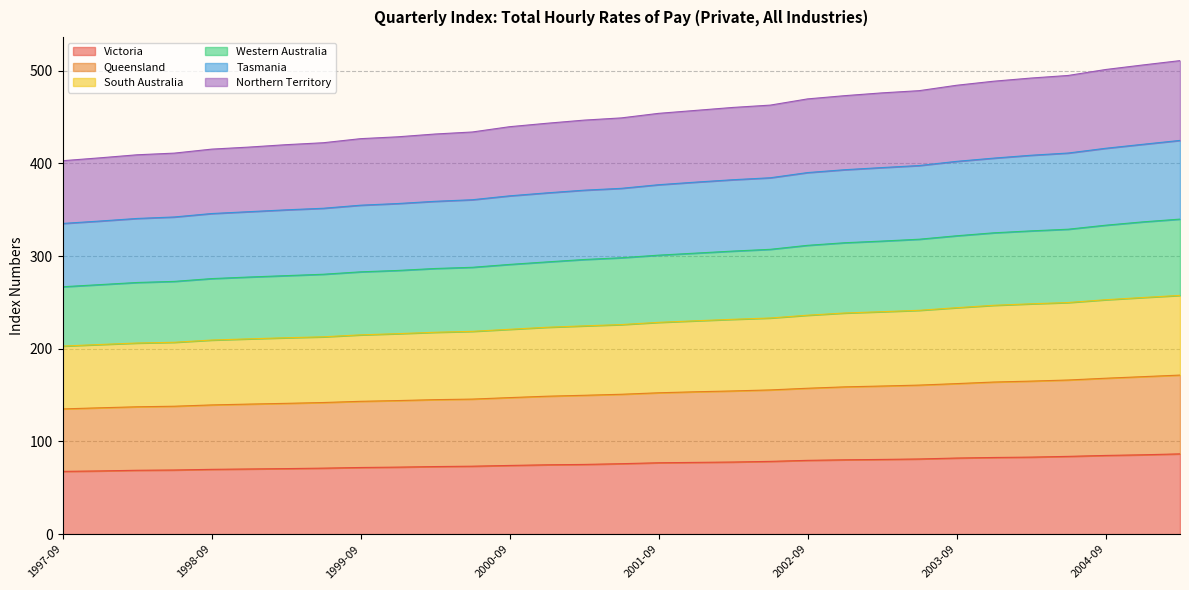

At how many categories does at least one series exceed 247?

31